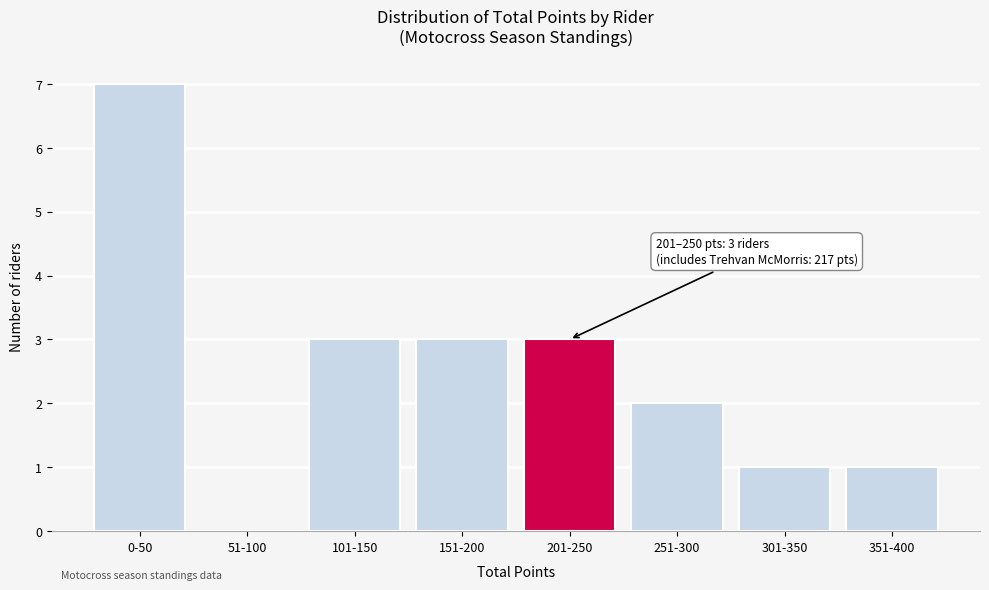

Reading left to right, extract all data points from this chart.

0-50=7	51-100=0	101-150=3	151-200=3	201-250=3	251-300=2	301-350=1	351-400=1